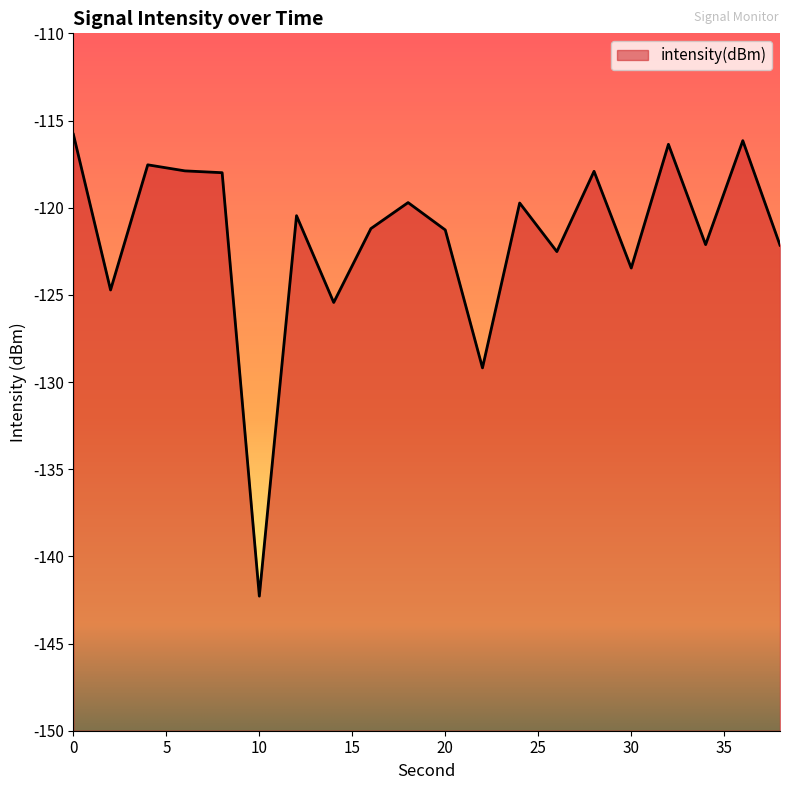

At which label is the value closest to -129?

22